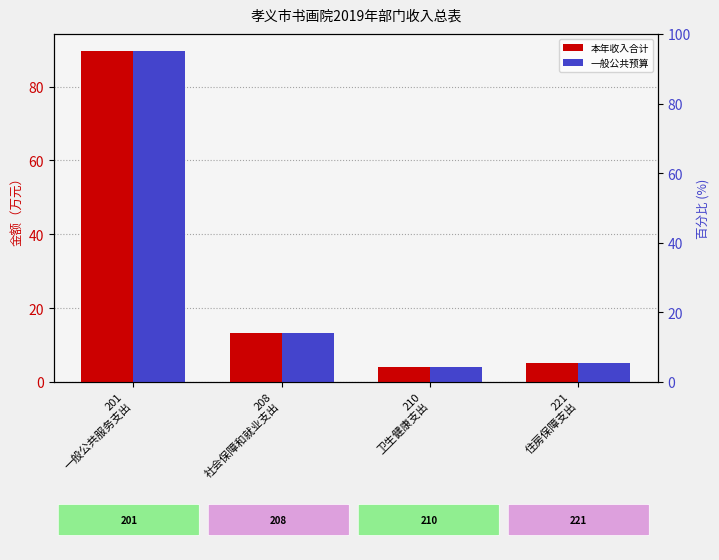

What is the sum of all 一般公共预算 values?

112.2